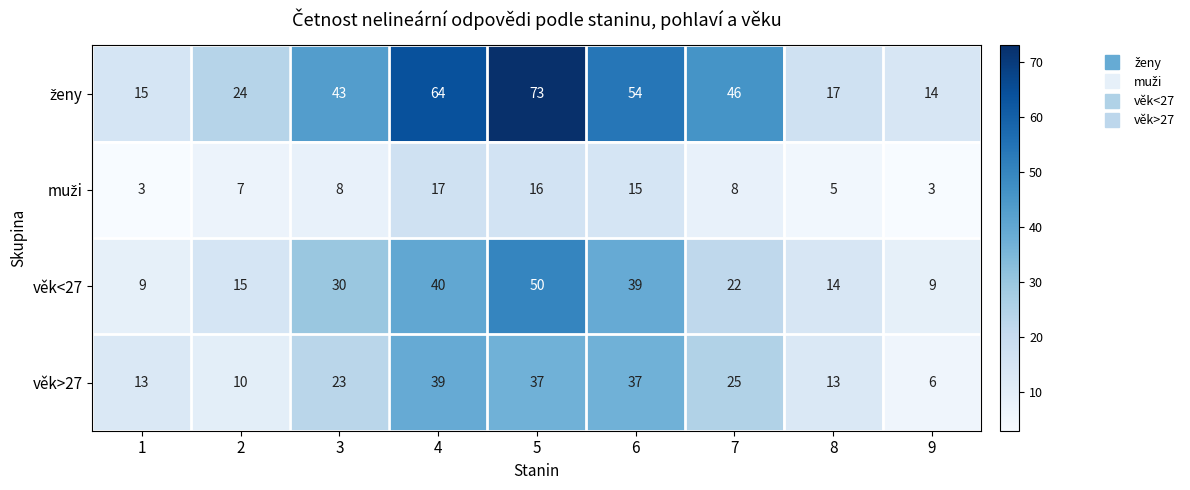

What is the lowest value of the věk<27 series?

9